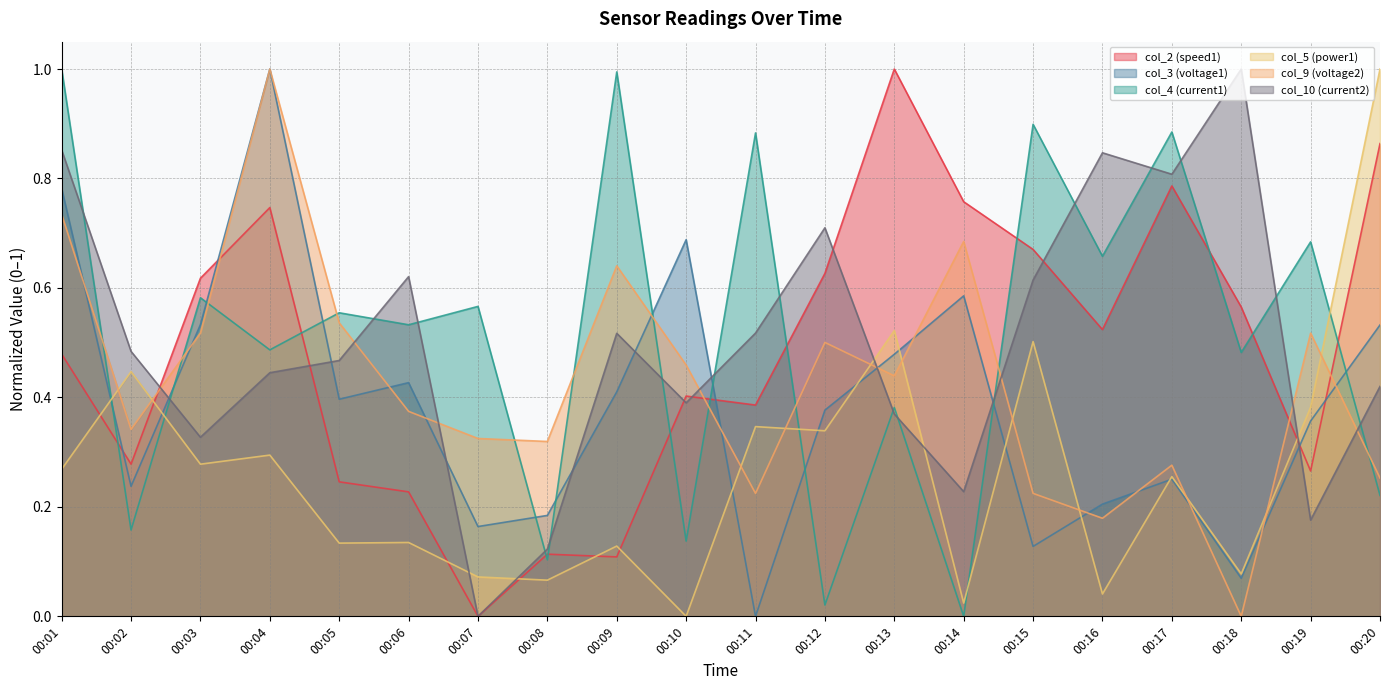

Where is the first local minimum for col_9 (voltage2)?

00:02